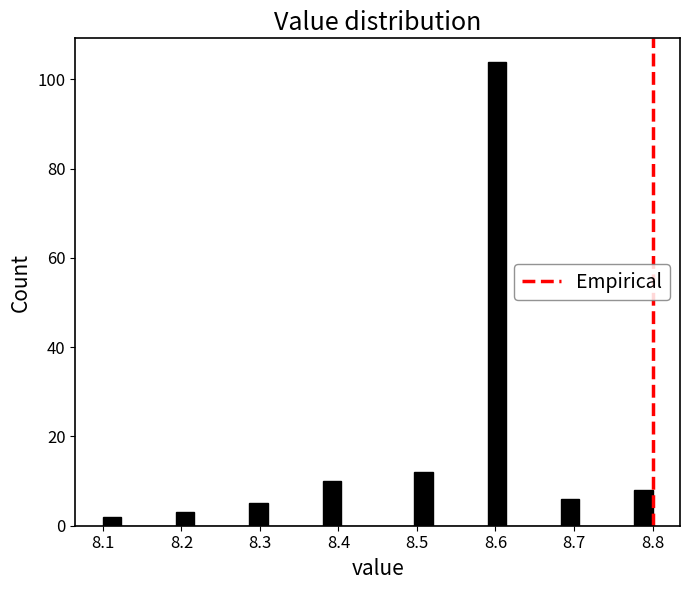

Around what value on the x-axis is the tallest bar? Give the approximate position of its centre, as read against the axis.

8.60